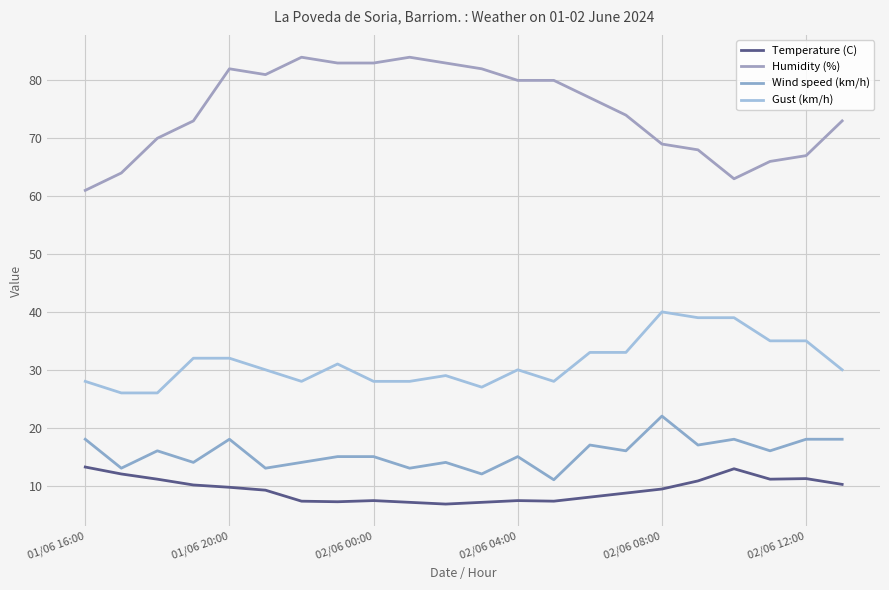

Reading left to right, transcribe all the data shown in this chart.

Temperature (C): 13.2	12.0	11.1	10.1	9.7	9.2	7.3	7.2	7.4	7.1	6.8	7.1	7.4	7.3	8.0	8.7	9.4	10.8	12.9	11.1	11.2	10.2
Humidity (%): 61.0	64.0	70.0	73.0	82.0	81.0	84.0	83.0	83.0	84.0	83.0	82.0	80.0	80.0	77.0	74.0	69.0	68.0	63.0	66.0	67.0	73.0
Wind speed (km/h): 18.0	13.0	16.0	14.0	18.0	13.0	14.0	15.0	15.0	13.0	14.0	12.0	15.0	11.0	17.0	16.0	22.0	17.0	18.0	16.0	18.0	18.0
Gust (km/h): 28.0	26.0	26.0	32.0	32.0	30.0	28.0	31.0	28.0	28.0	29.0	27.0	30.0	28.0	33.0	33.0	40.0	39.0	39.0	35.0	35.0	30.0